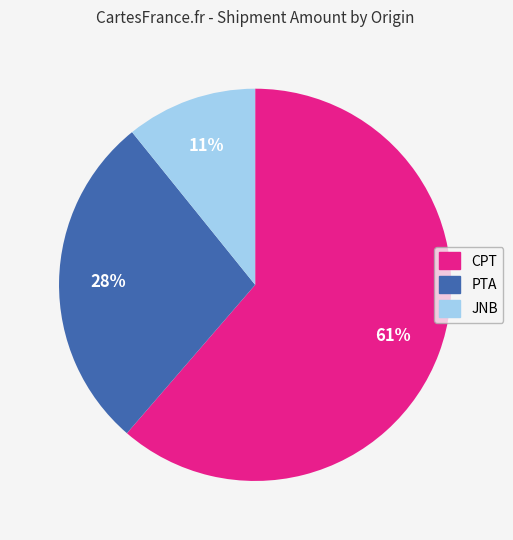

Is there any slice that represents more than half of the pie?

Yes